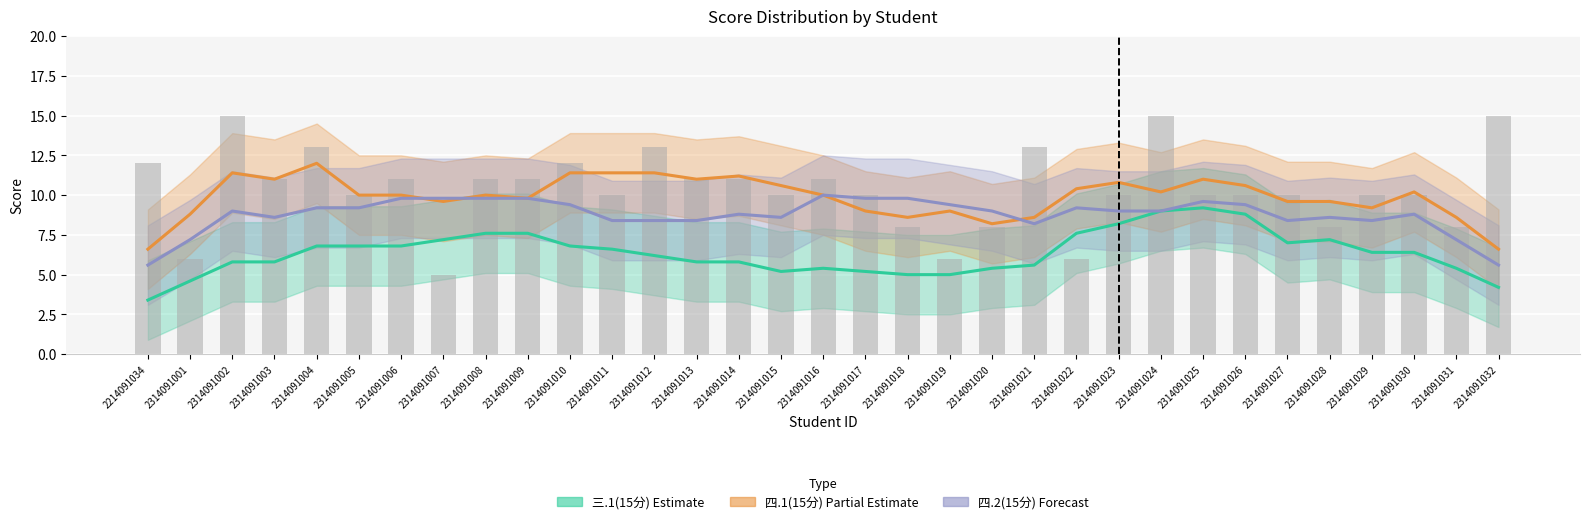

Does the chart contain stacked bars?

No